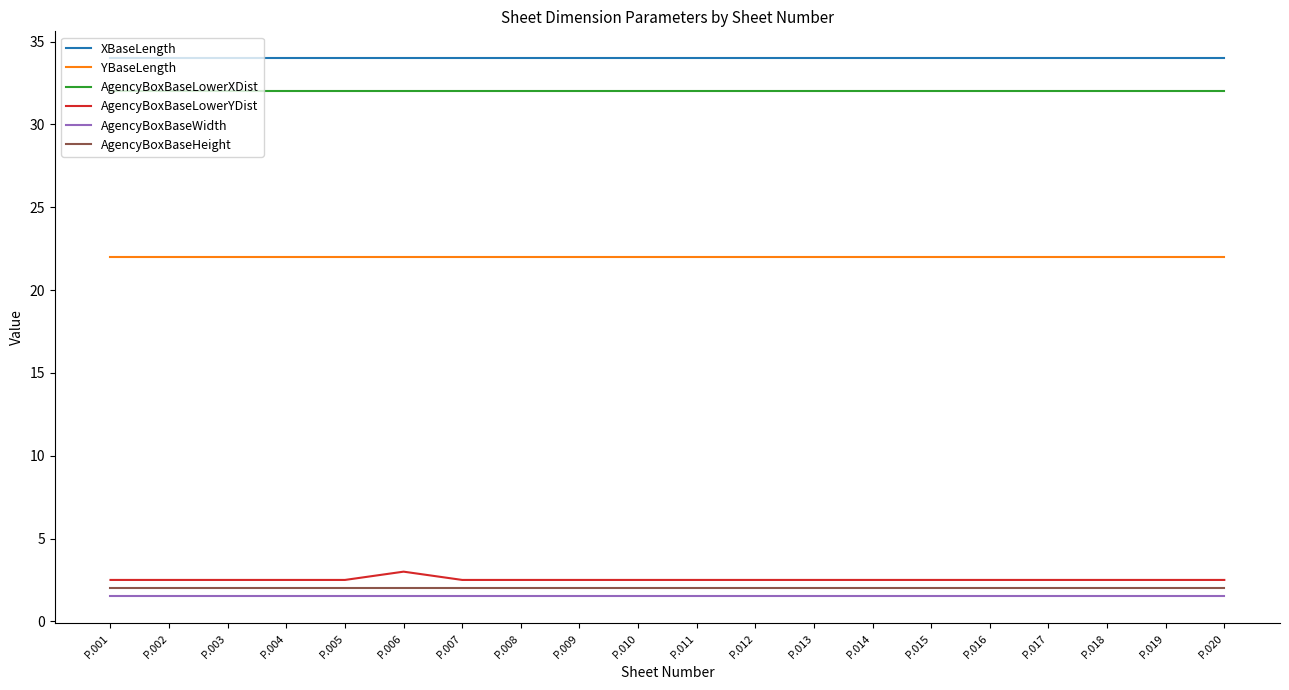

Reading right to left, list all the values displayed in this chart.

XBaseLength: P.020=34.0	P.019=34.0	P.018=34.0	P.017=34.0	P.016=34.0	P.015=34.0	P.014=34.0	P.013=34.0	P.012=34.0	P.011=34.0	P.010=34.0	P.009=34.0	P.008=34.0	P.007=34.0	P.006=34.0	P.005=34.0	P.004=34.0	P.003=34.0	P.002=34.0	P.001=34.0
YBaseLength: P.020=22.0	P.019=22.0	P.018=22.0	P.017=22.0	P.016=22.0	P.015=22.0	P.014=22.0	P.013=22.0	P.012=22.0	P.011=22.0	P.010=22.0	P.009=22.0	P.008=22.0	P.007=22.0	P.006=22.0	P.005=22.0	P.004=22.0	P.003=22.0	P.002=22.0	P.001=22.0
AgencyBoxBaseLowerXDist: P.020=32.0	P.019=32.0	P.018=32.0	P.017=32.0	P.016=32.0	P.015=32.0	P.014=32.0	P.013=32.0	P.012=32.0	P.011=32.0	P.010=32.0	P.009=32.0	P.008=32.0	P.007=32.0	P.006=32.0	P.005=32.0	P.004=32.0	P.003=32.0	P.002=32.0	P.001=32.0
AgencyBoxBaseLowerYDist: P.020=2.5	P.019=2.5	P.018=2.5	P.017=2.5	P.016=2.5	P.015=2.5	P.014=2.5	P.013=2.5	P.012=2.5	P.011=2.5	P.010=2.5	P.009=2.5	P.008=2.5	P.007=2.5	P.006=3.0	P.005=2.5	P.004=2.5	P.003=2.5	P.002=2.5	P.001=2.5
AgencyBoxBaseWidth: P.020=1.5	P.019=1.5	P.018=1.5	P.017=1.5	P.016=1.5	P.015=1.5	P.014=1.5	P.013=1.5	P.012=1.5	P.011=1.5	P.010=1.5	P.009=1.5	P.008=1.5	P.007=1.5	P.006=1.5	P.005=1.5	P.004=1.5	P.003=1.5	P.002=1.5	P.001=1.5
AgencyBoxBaseHeight: P.020=2.0	P.019=2.0	P.018=2.0	P.017=2.0	P.016=2.0	P.015=2.0	P.014=2.0	P.013=2.0	P.012=2.0	P.011=2.0	P.010=2.0	P.009=2.0	P.008=2.0	P.007=2.0	P.006=2.0	P.005=2.0	P.004=2.0	P.003=2.0	P.002=2.0	P.001=2.0